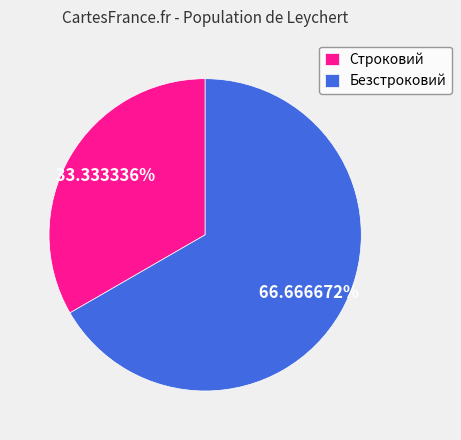

Is it true that Безстроковий is 67% of the pie?

True